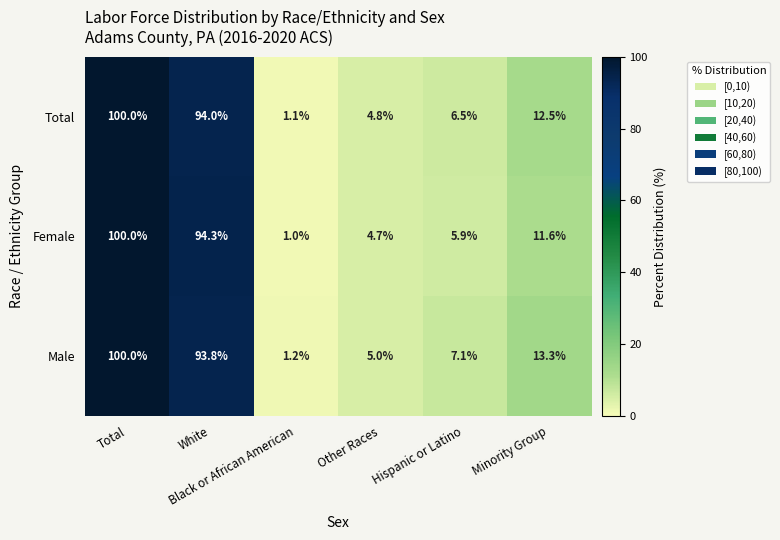

Which series has the widest spread of values?

Female